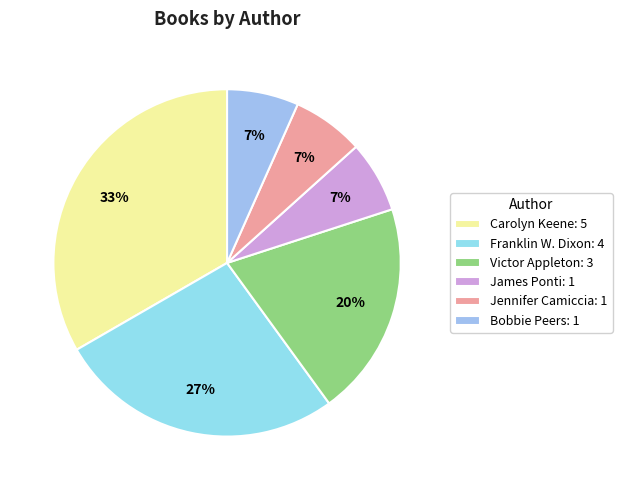

Is there any slice that represents more than half of the pie?

No